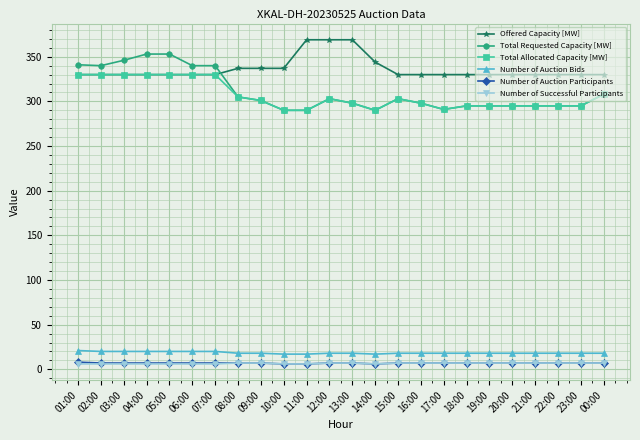

What is the label of the 19th point from the right?

06:00